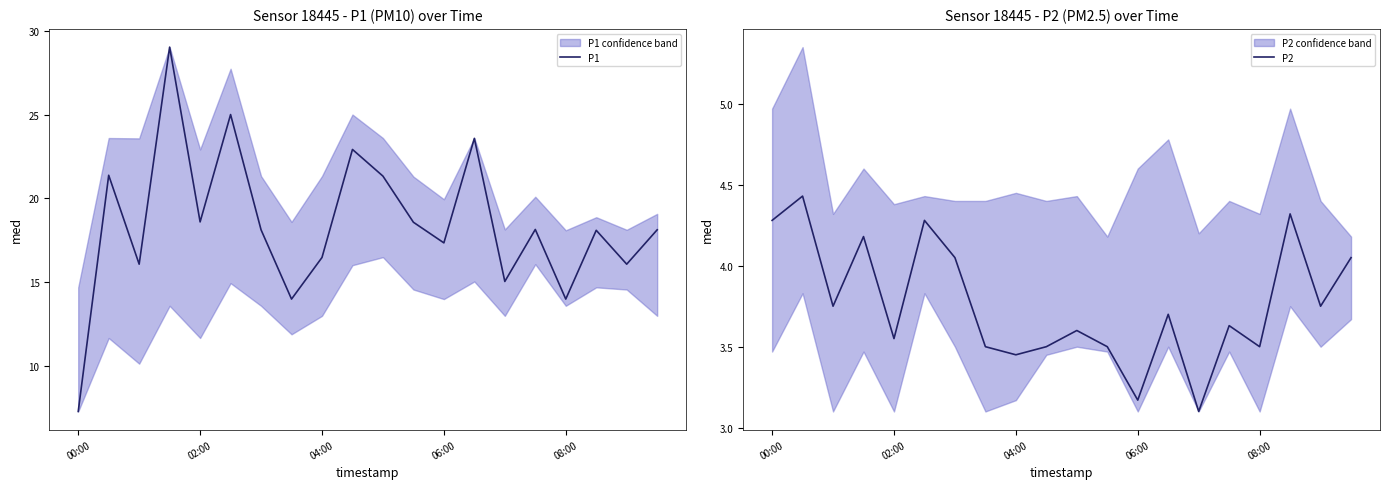

What is the minimum value for P2?

3.1